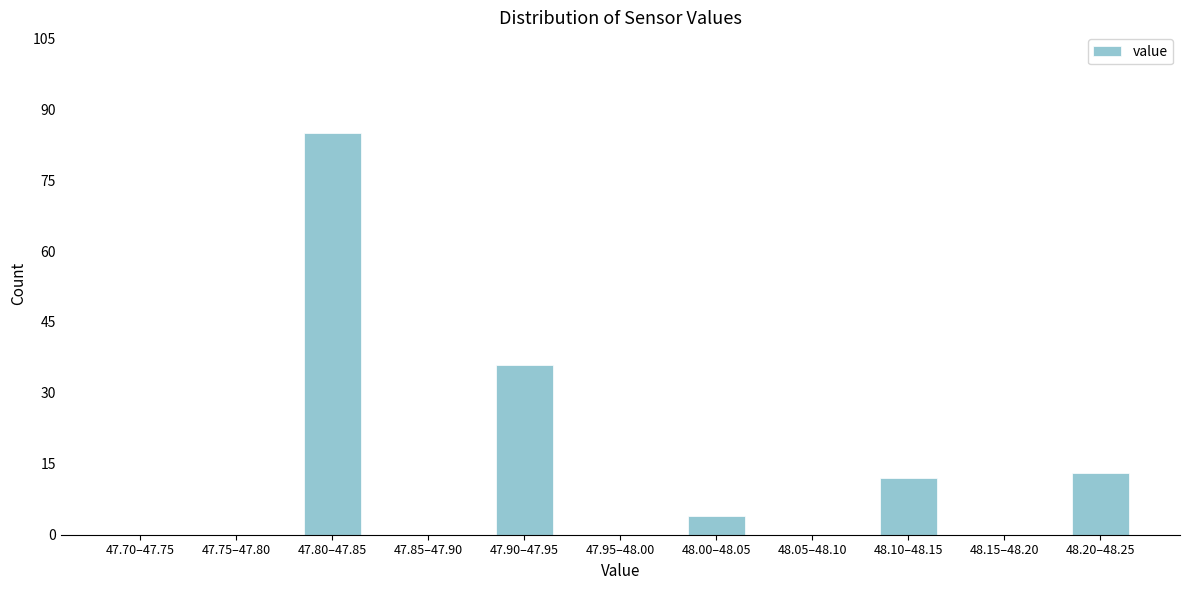

Reading right to left, extract all data points from this chart.

48.20–48.25=13	48.15–48.20=0	48.10–48.15=12	48.05–48.10=0	48.00–48.05=4	47.95–48.00=0	47.90–47.95=36	47.85–47.90=0	47.80–47.85=85	47.75–47.80=0	47.70–47.75=0